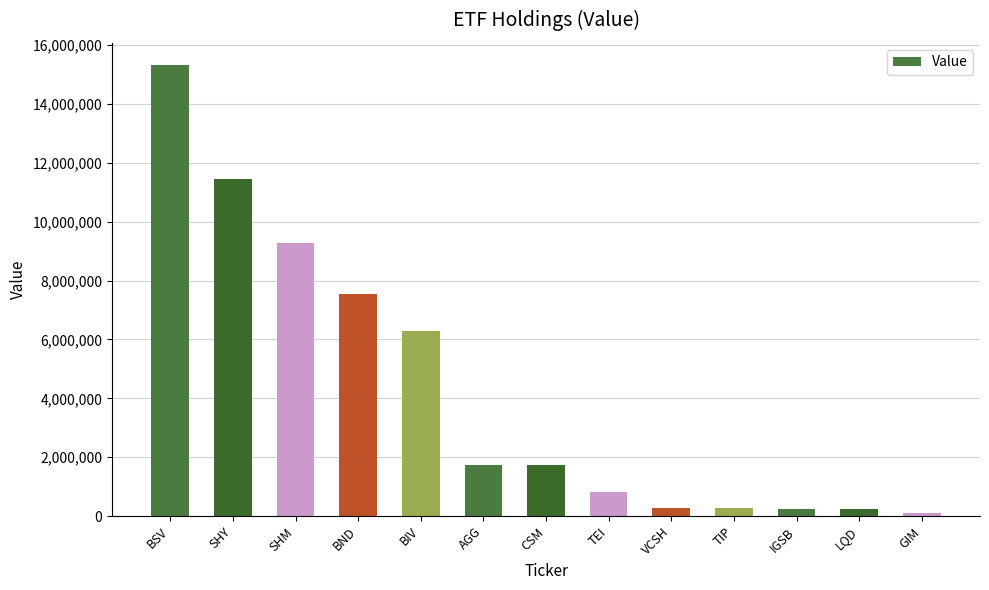

Where is the data nearest to the value 7708500?

BND